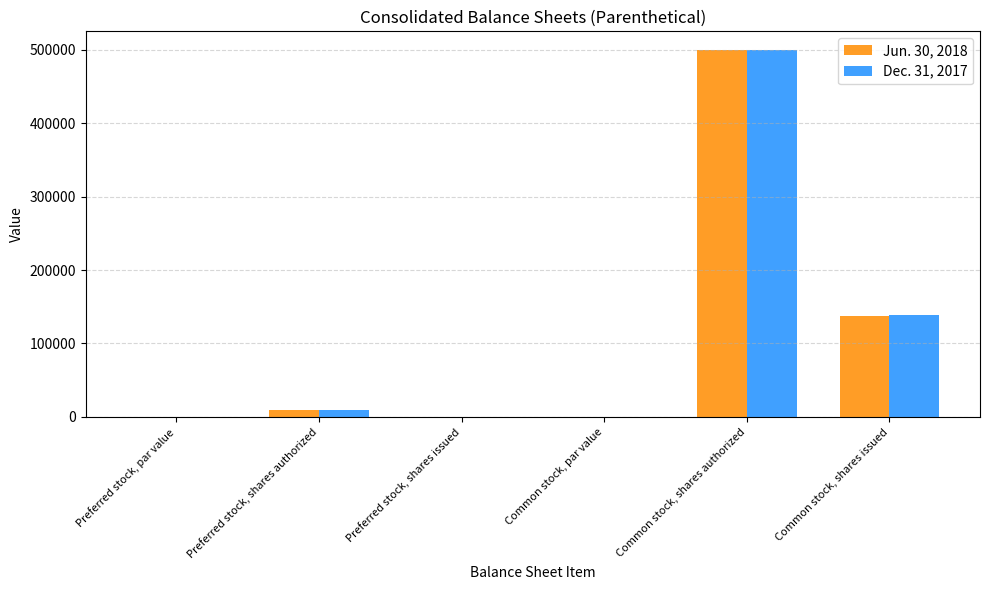

What is the spread (max minus min) of values at Common stock, shares issued?

852.0